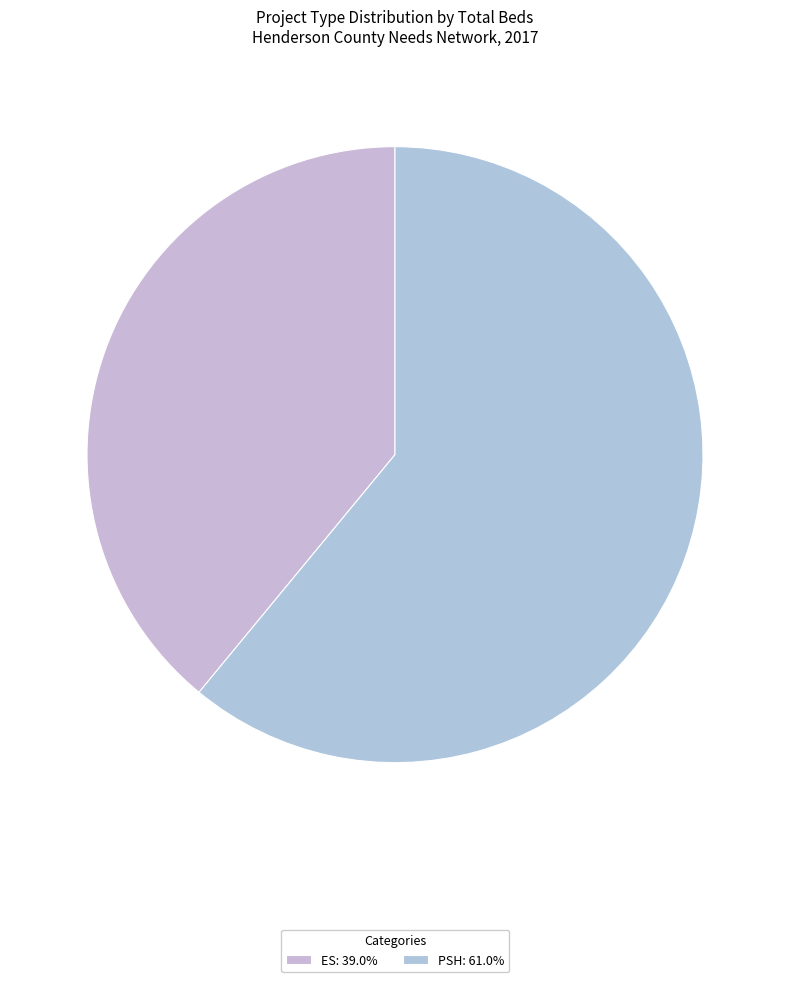

What is the largest slice in the pie chart?

PSH